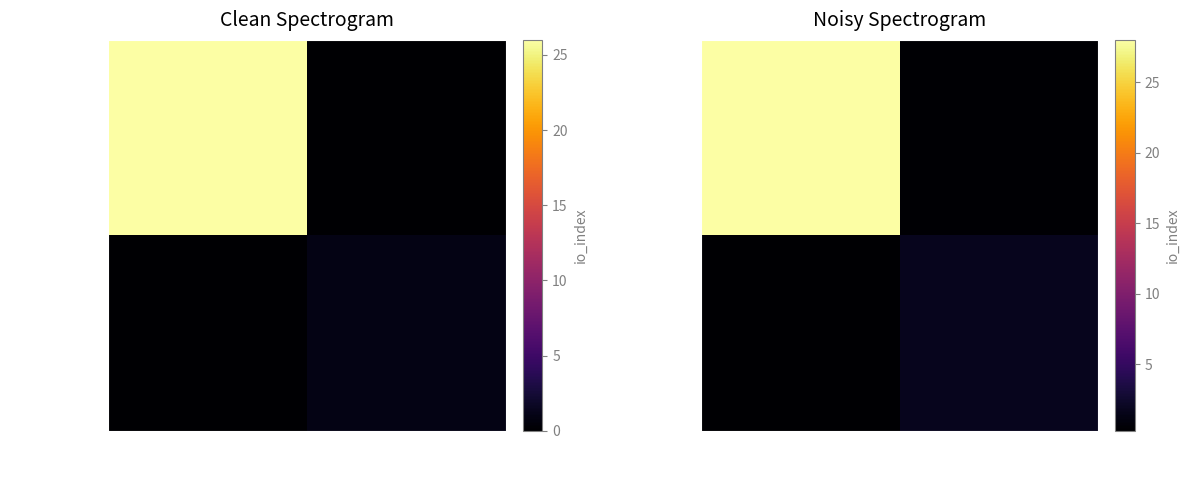

The value of c8ced71b... at -1 is 0.5. True or false?

False